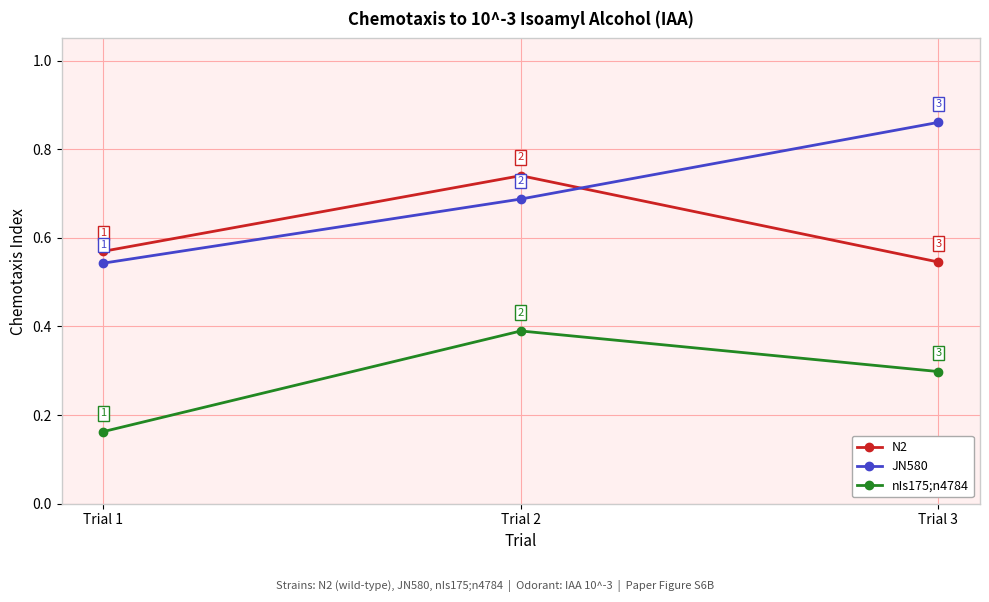

At which label is N2 closest to 0?

Trial 3